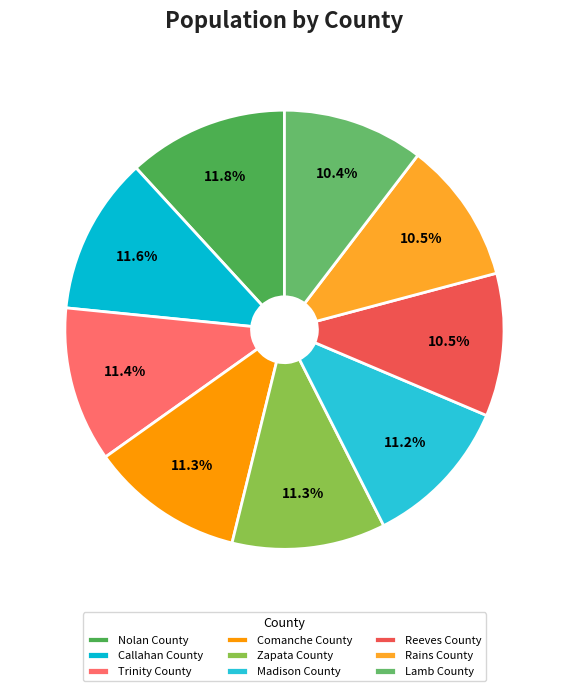

To the nearest percent, what is the average slice percentage?

11%